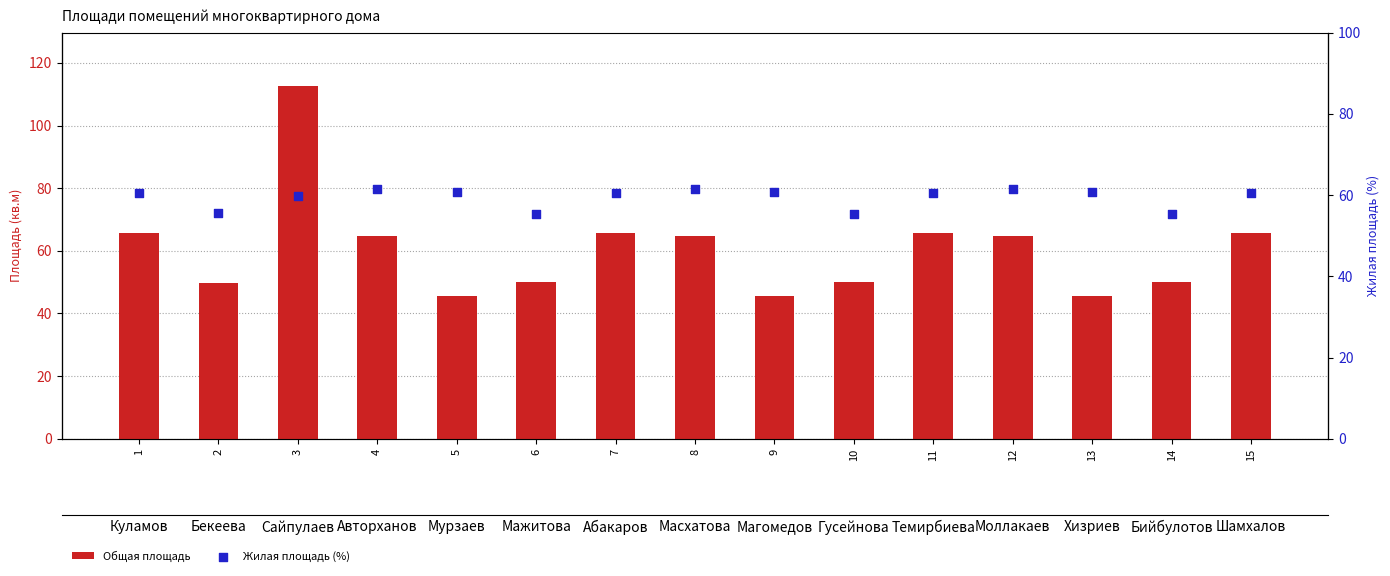

At how many categories does at least one series exceed 109?

1